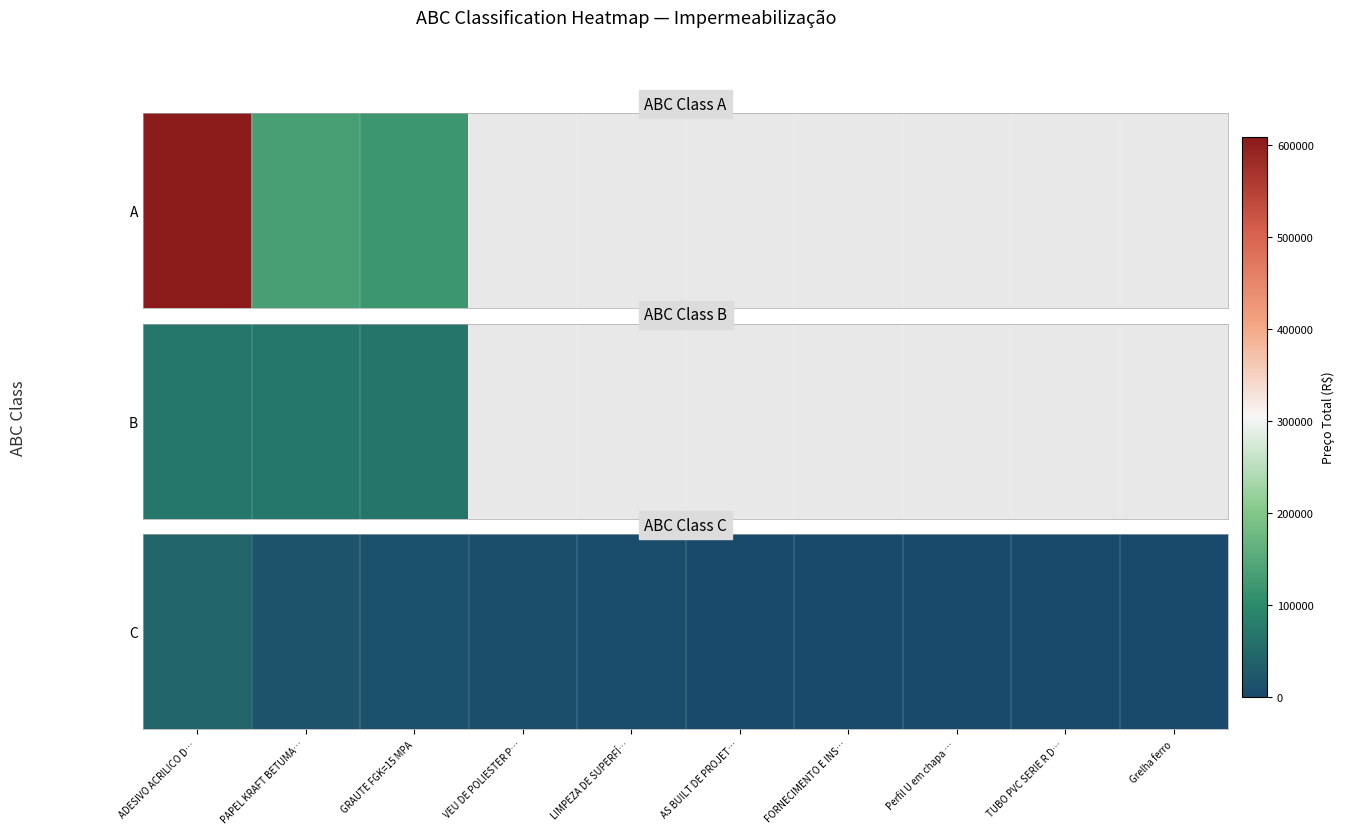

Is it true that the value at FORNECIMENTO E INS… is 933.1?

True